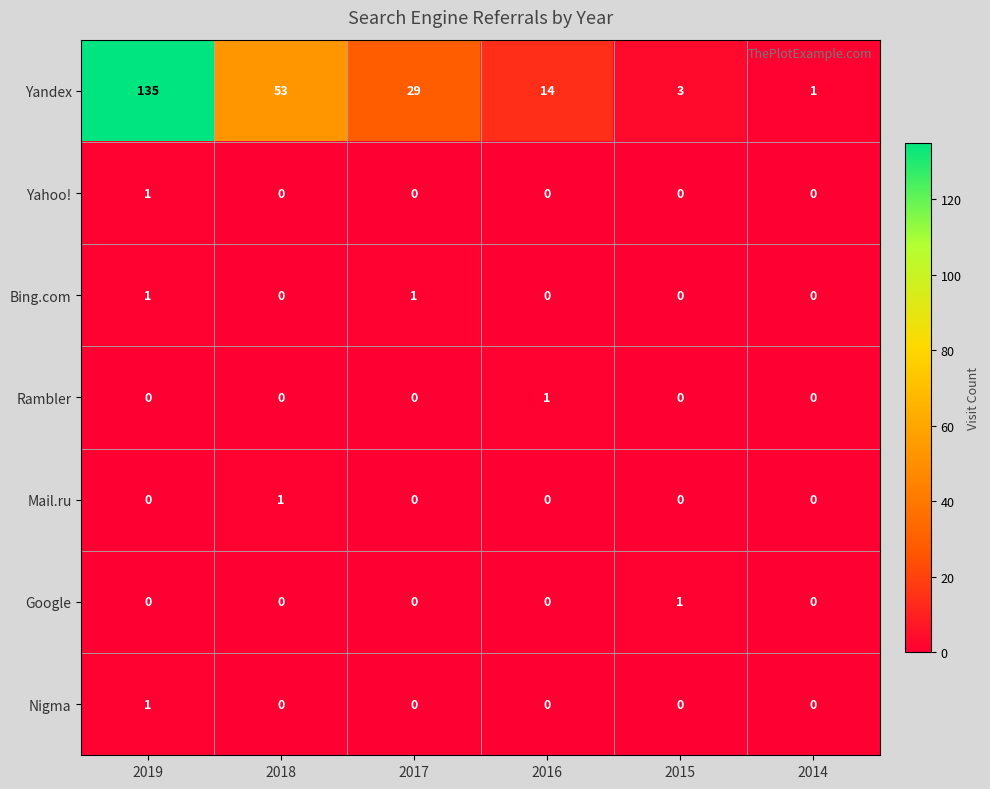

What is the difference between the highest and lowest values at 2014?

1